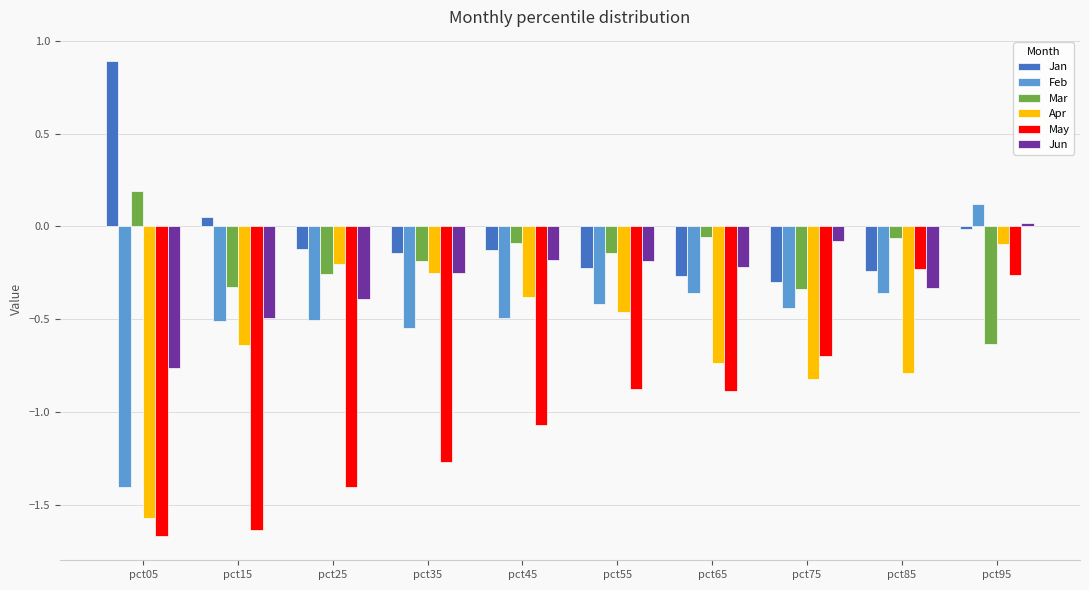

Is the value of Mar at pct85 greater than the value of May at pct25?

Yes